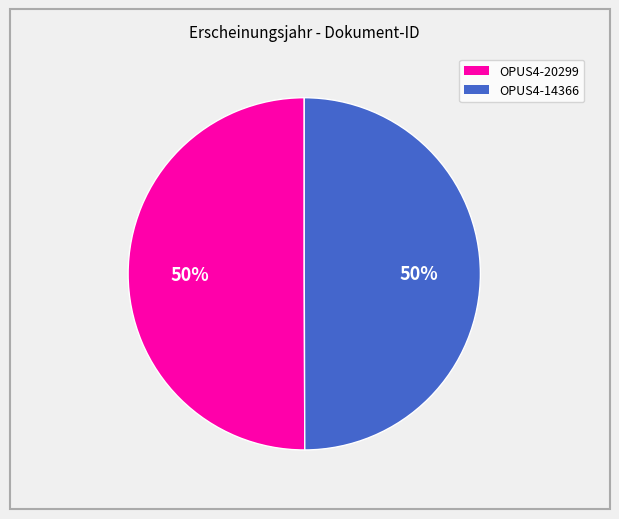

Do OPUS4-14366 and OPUS4-20299 together represent more than half of the pie?

Yes